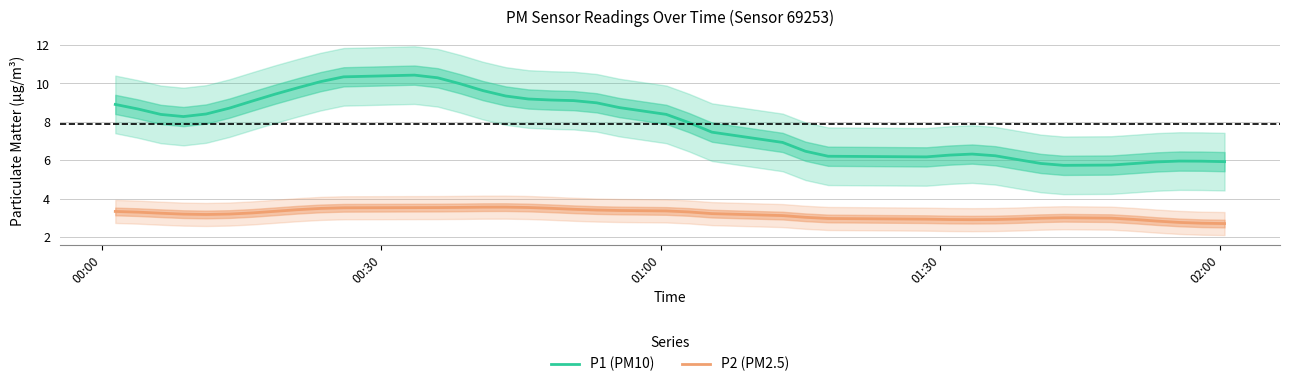

List the series in order of their peak value, lowest first.

P2 (PM2.5), P1 (PM10)